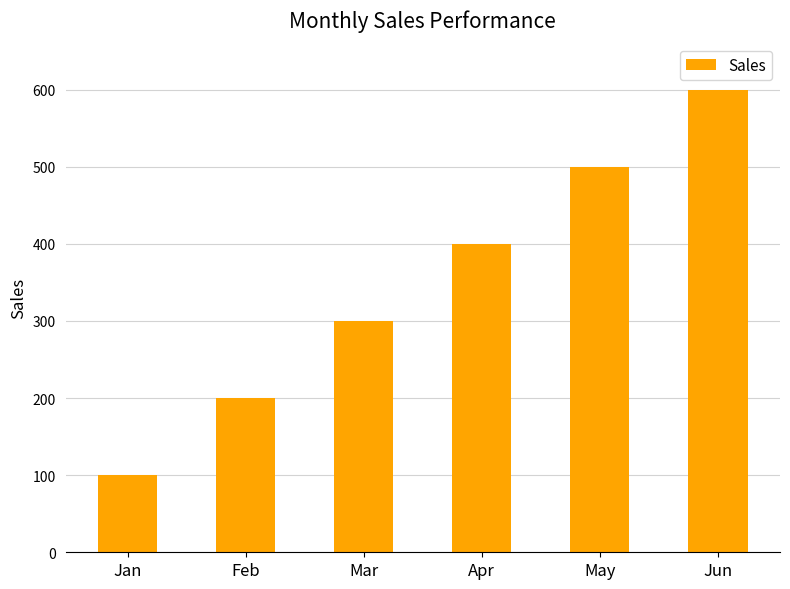

Between Mar and Jan, which is larger?

Mar